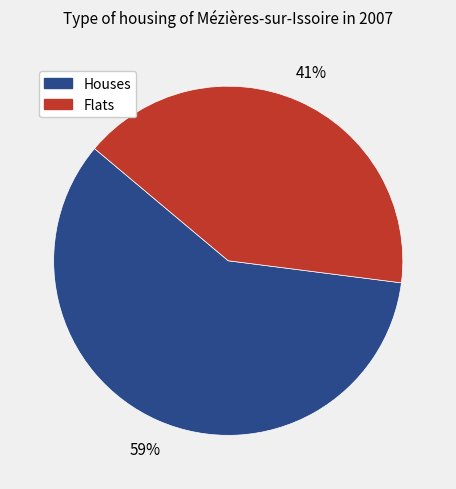

To the nearest percent, what is the difference between the largest and smallest slice percentages?

18%